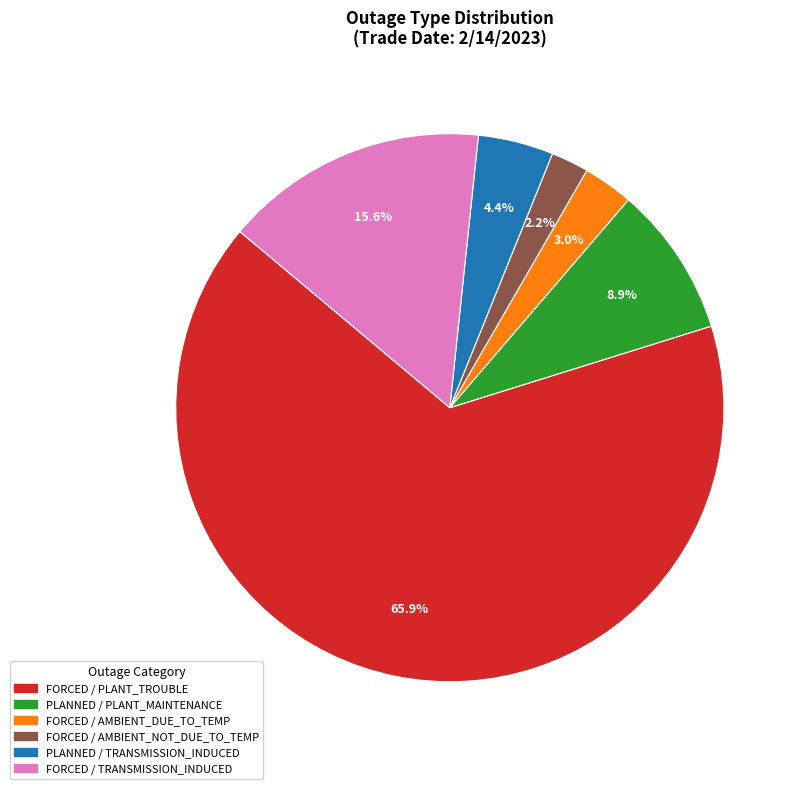

How many slices are in this pie chart?

6